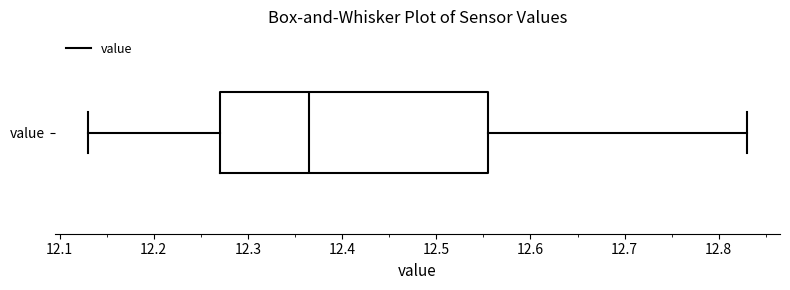

Transcribe this box plot: give where the median line is, the range the box spans, and where the two whiskers end, as read against the x-axis. The values are not printed on the chart, so give them approximately, as read against the axis.

median 12.37, box 12.27 to 12.56, whiskers 12.13 to 12.83